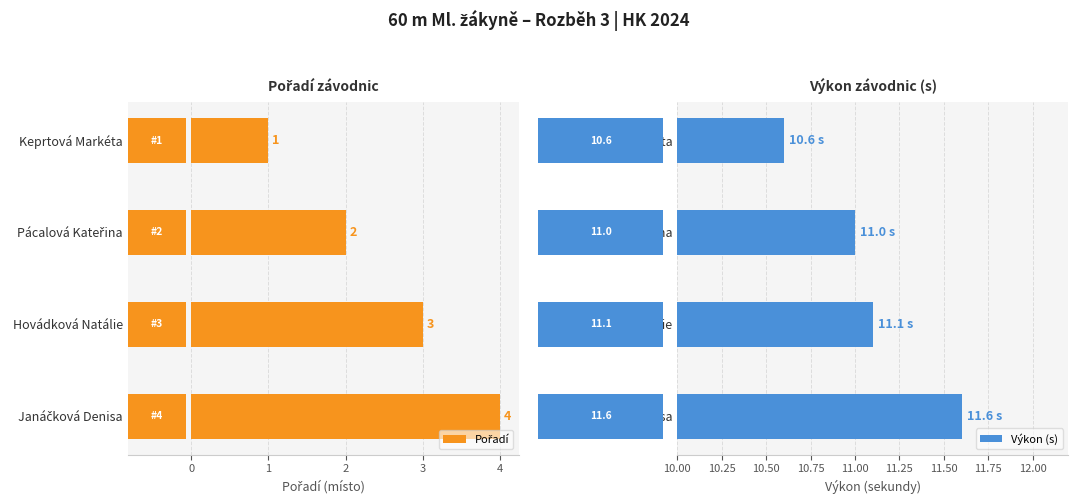

What are all the series names shown in the legend?

Pořadí, Výkon (s)